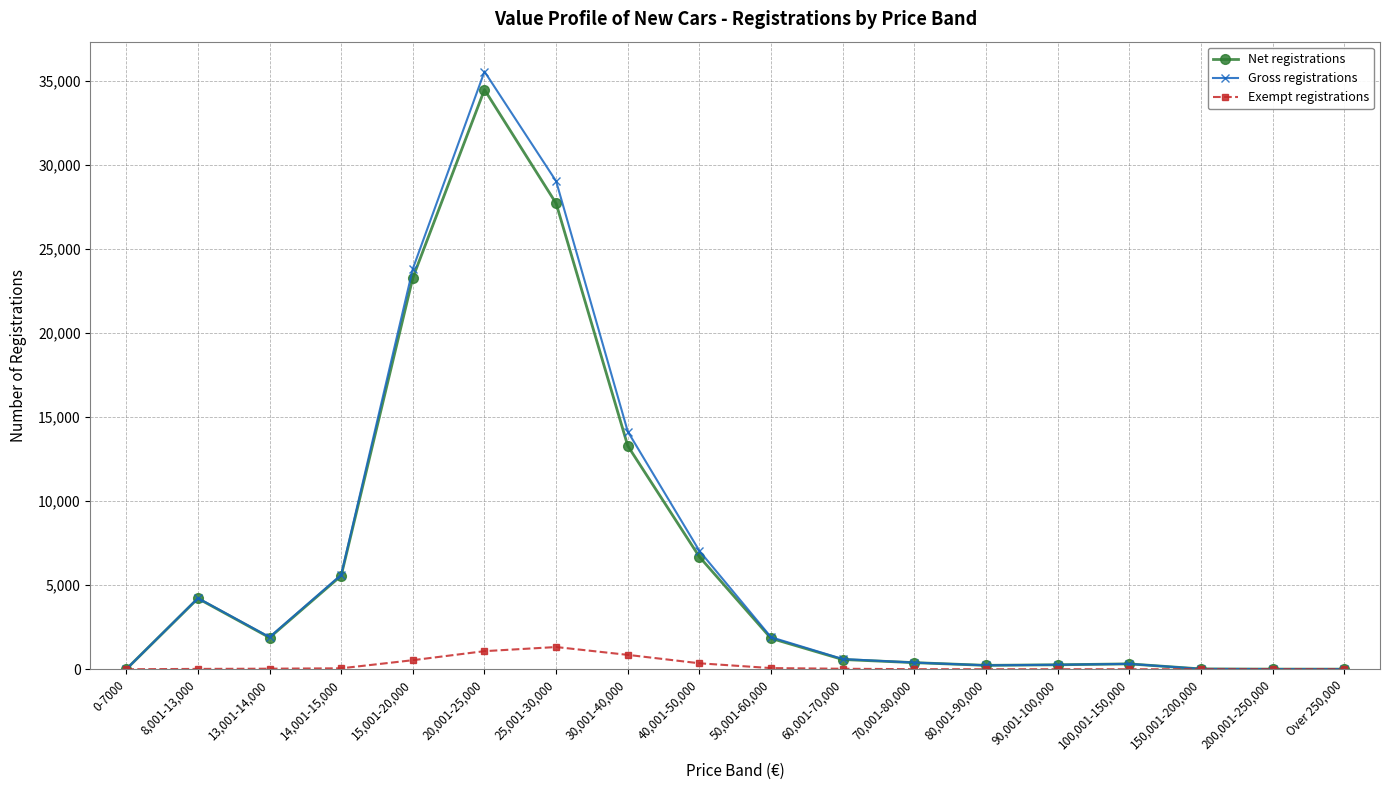

True or false: Net registrations has more than 2 points higher than both neighbors.

True